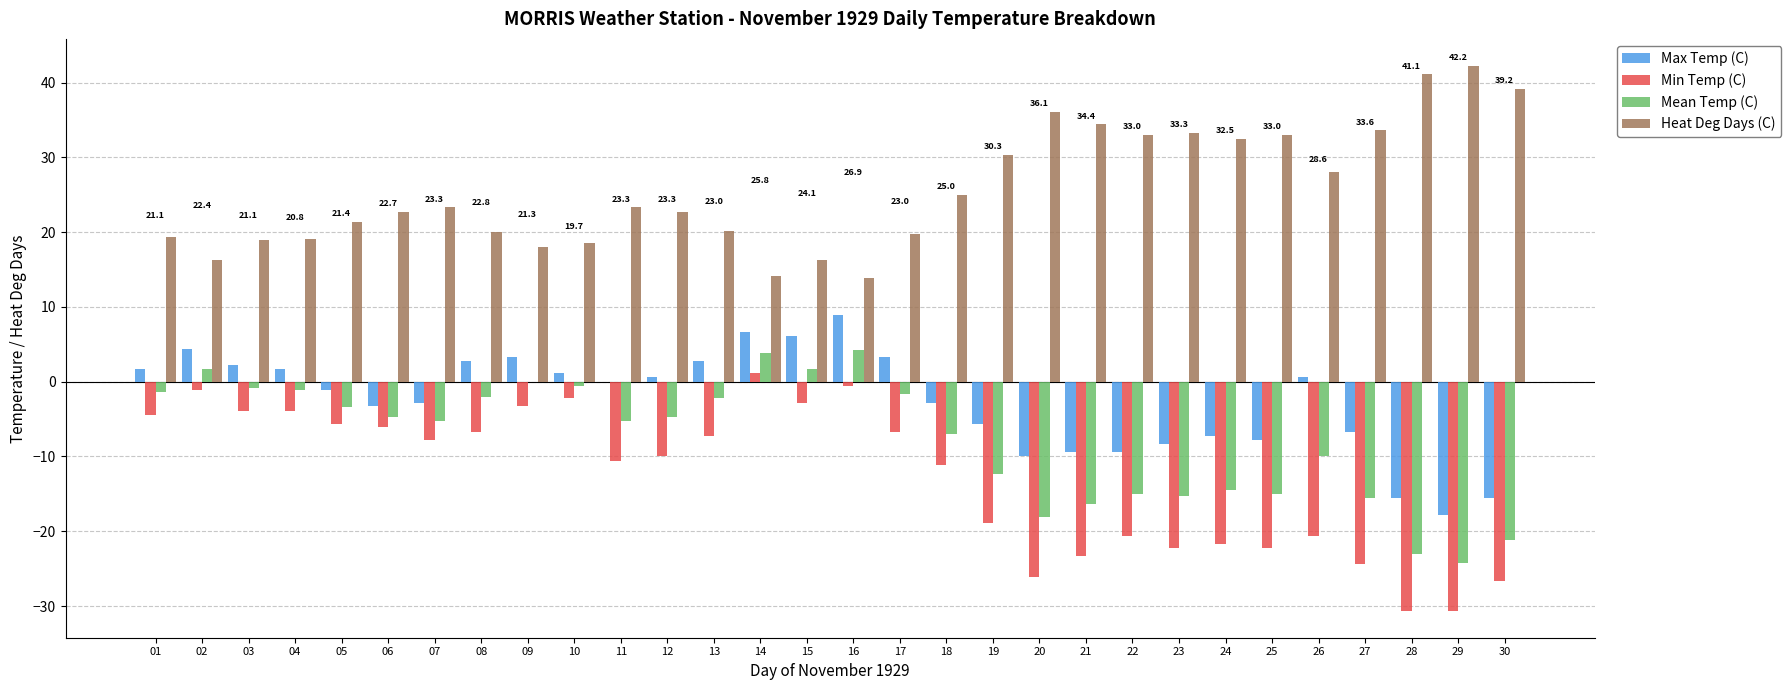

Which series has the largest total across all categories?

Heat Deg Days (C)